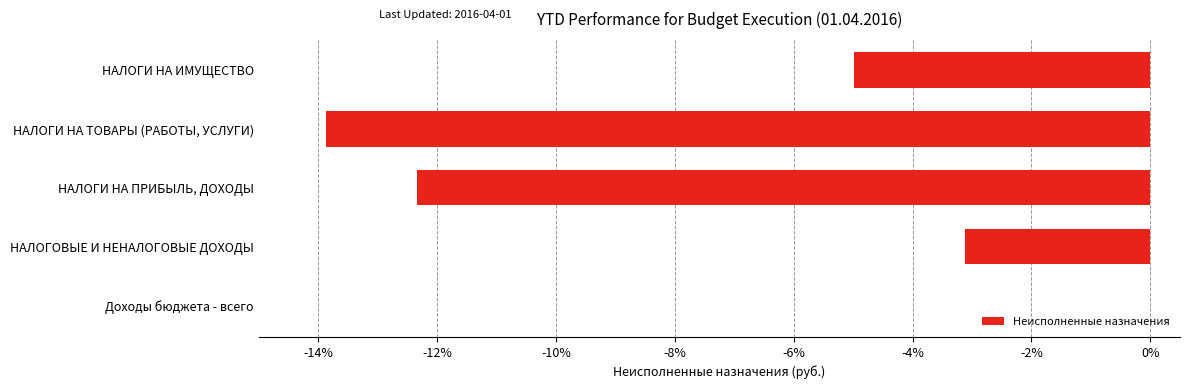

Where is the data nearest to the value -6?

НАЛОГИ НА ИМУЩЕСТВО